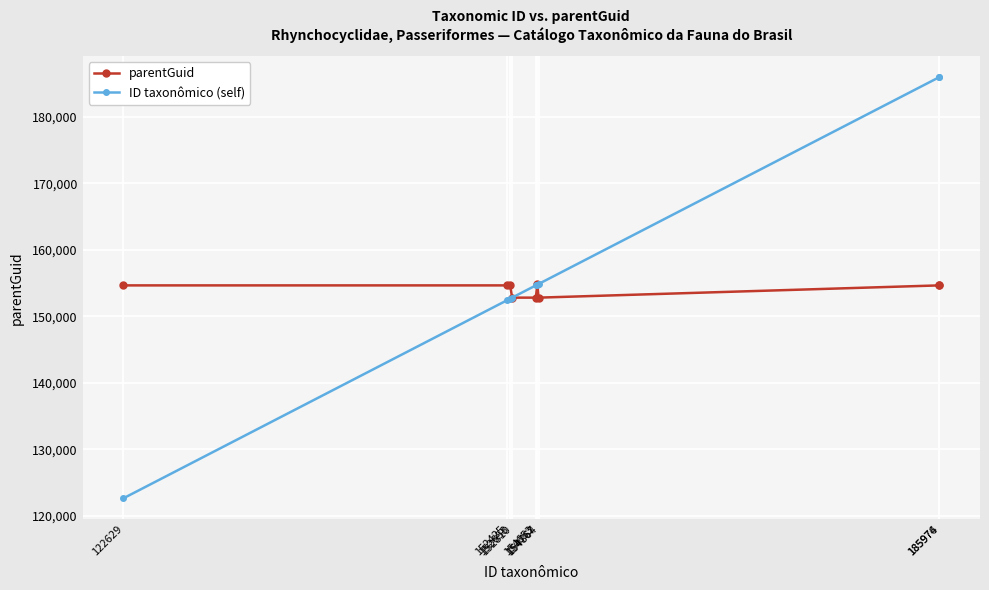

True or false: parentGuid has a value of 152810 at 154653.

True